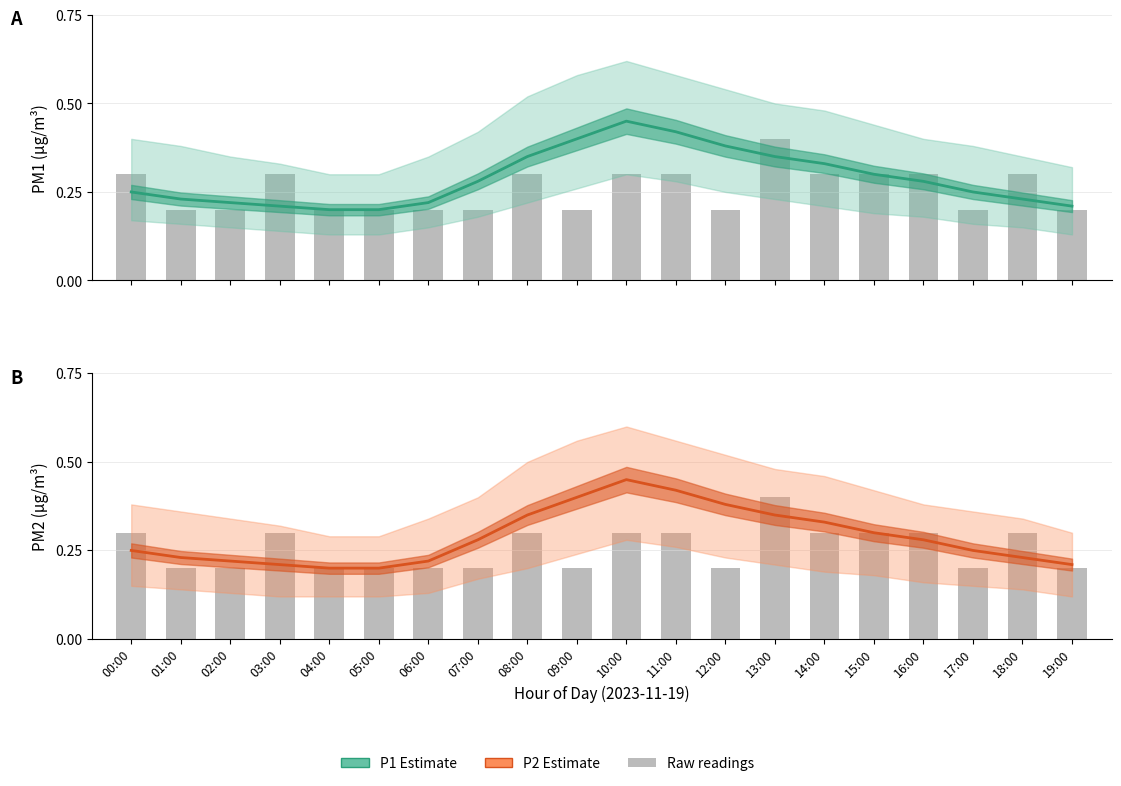

What is the label of the 12th bar from the right?

08:00